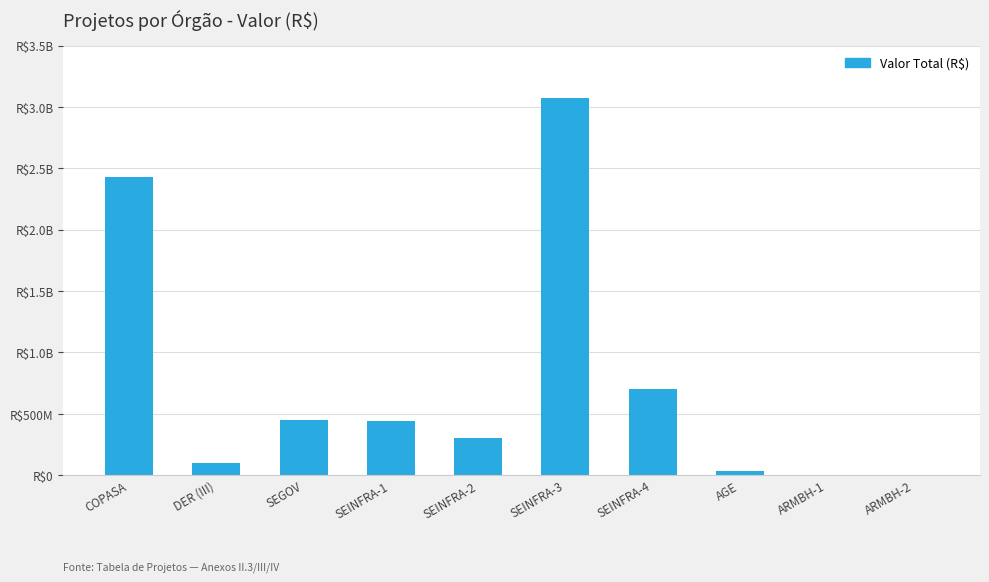

Does the chart contain stacked bars?

No